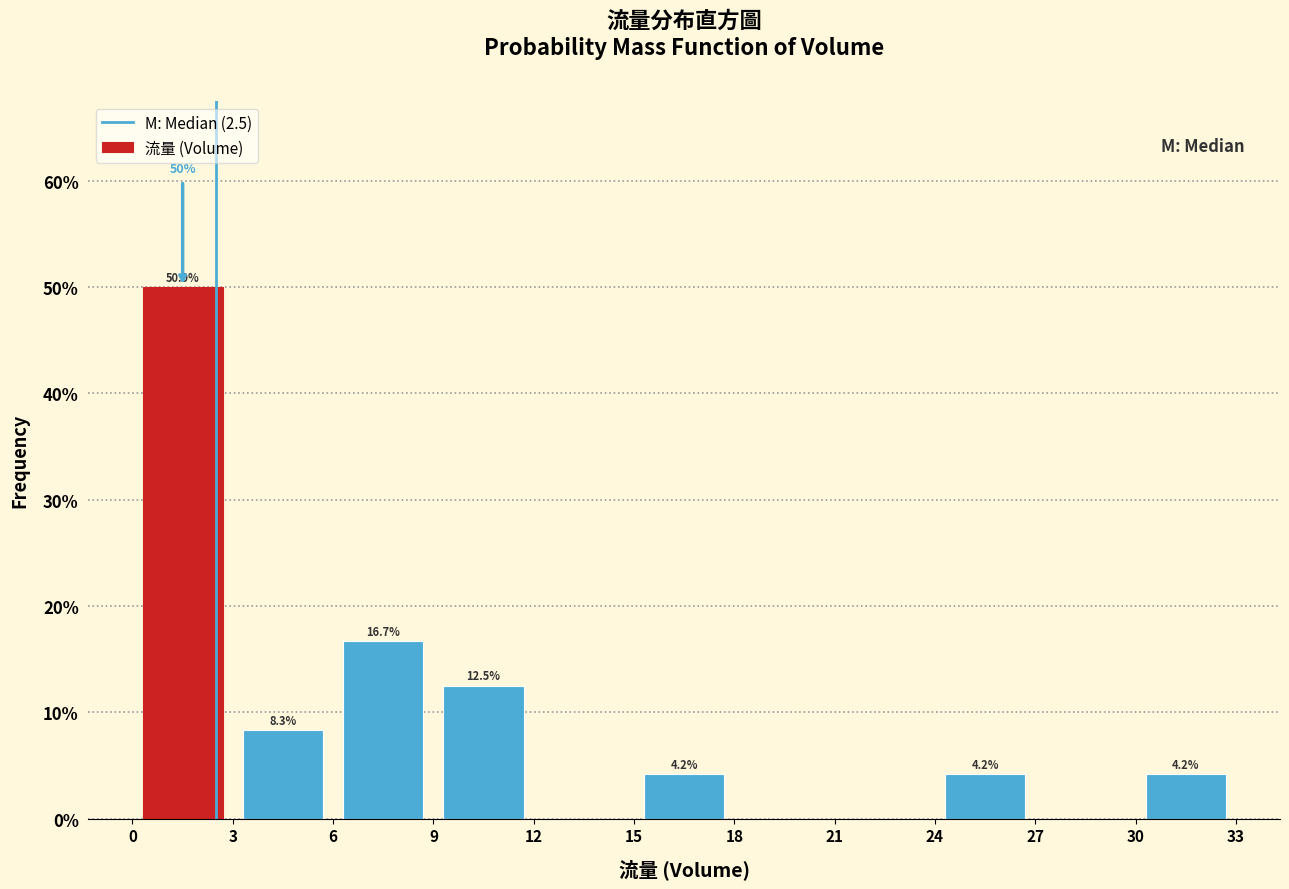

Over which range of the x-axis is the bar tallest?

0 to 3